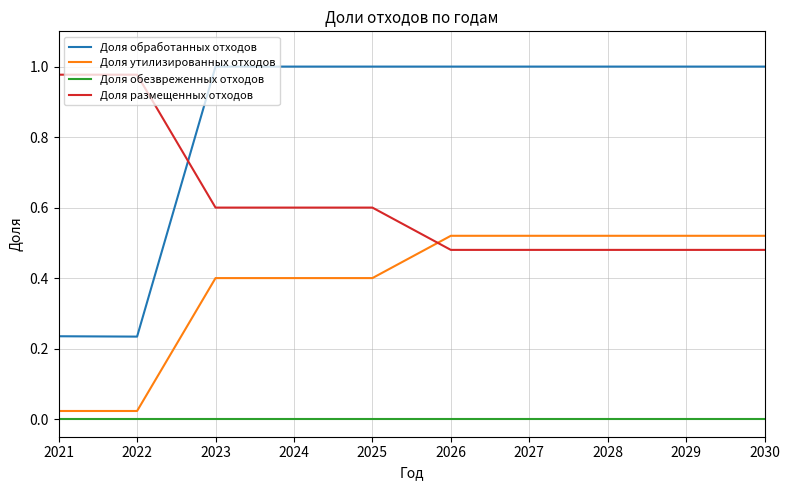

Is the value of Доля обезвреженных отходов at 2027 greater than the value of Доля обработанных отходов at 2027?

No